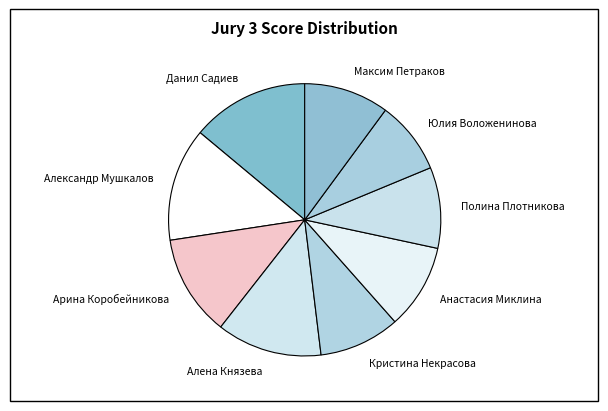

Do Арина Коробейникова and Полина Плотникова together represent more than half of the pie?

No